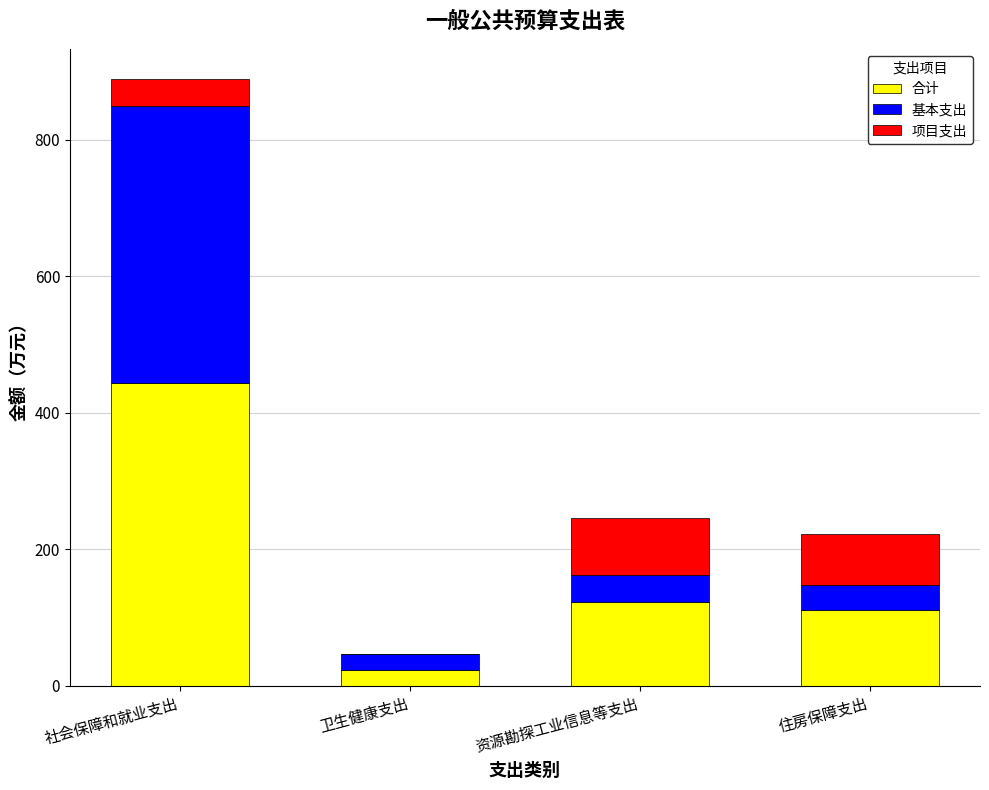

What is the sum of all 合计 values?

701.9